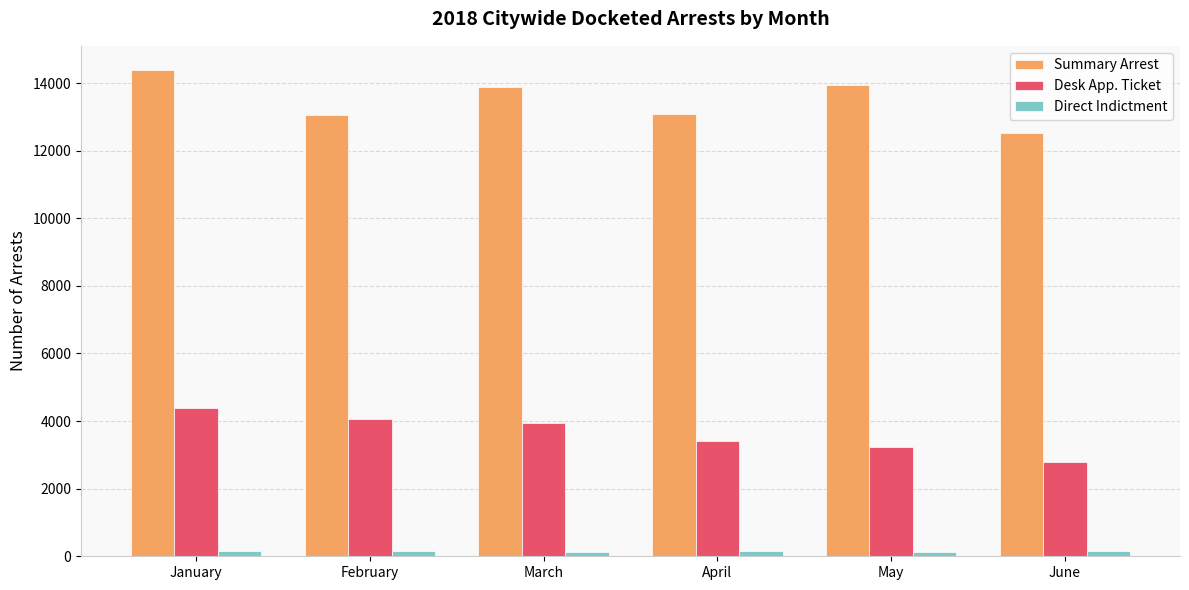

What is the difference between the second highest and minimum values in the Summary Arrest series?

1402